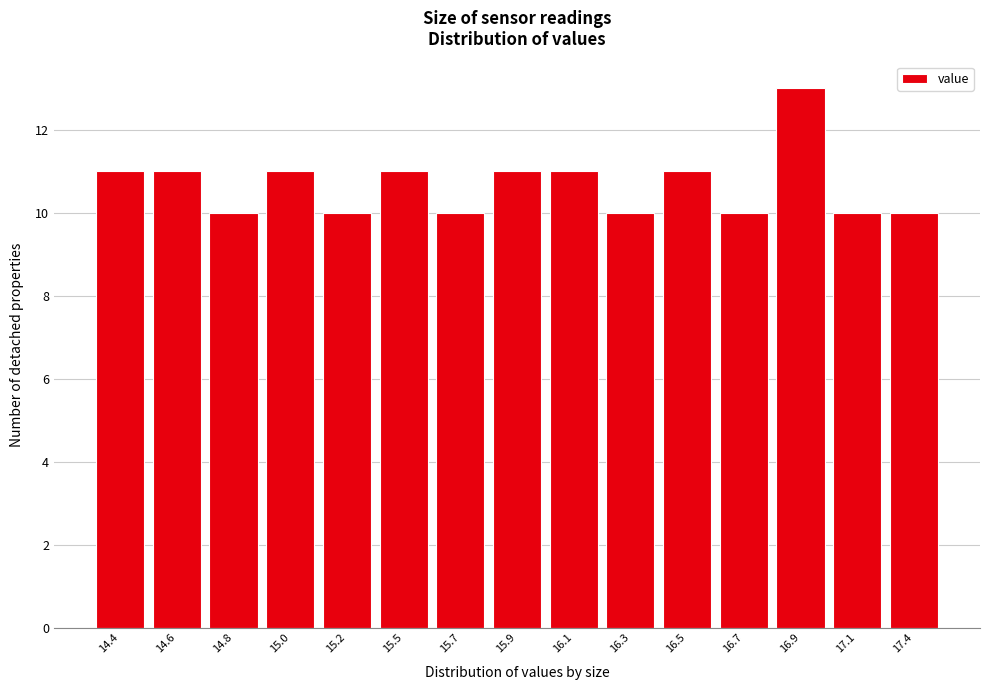

Reading right to left, transcribe all the data shown in this chart.

10	10	13	10	11	10	11	11	10	11	10	11	10	11	11